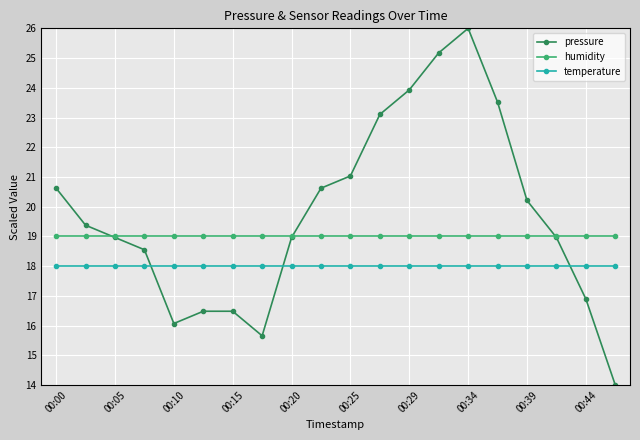

How many times do temperature and pressure cross each other?

3